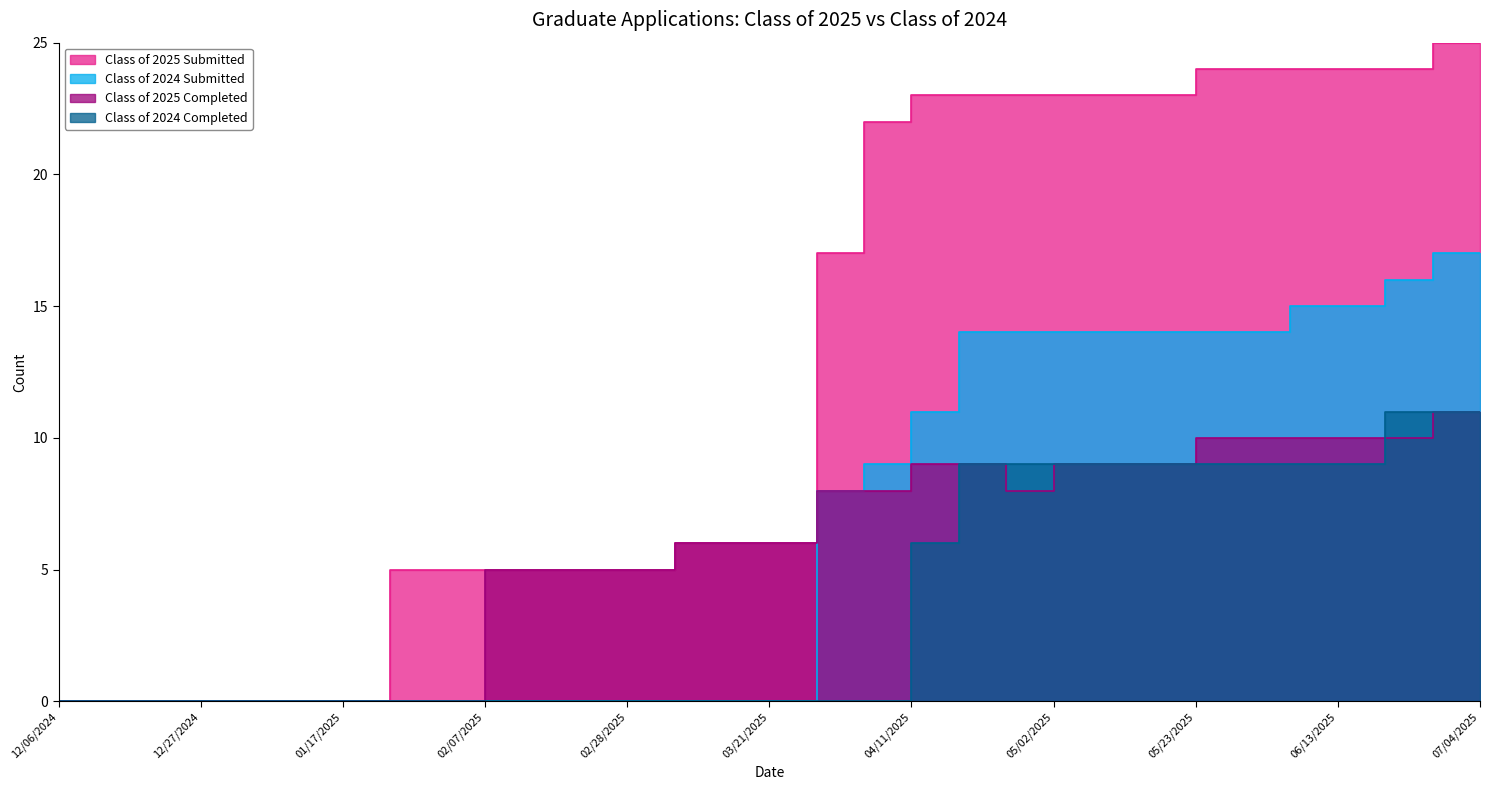

Rank the categories by Class of 2024 Submitted value from lowest to highest.

12/06/2024, 12/13/2024, 12/20/2024, 12/27/2024, 12/31/2024, 01/10/2025, 01/17/2025, 01/24/2025, 01/31/2025, 02/07/2025, 02/14/2025, 02/21/2025, 02/28/2025, 03/07/2025, 03/14/2025, 03/21/2025, 03/28/2025, 04/04/2025, 04/11/2025, 04/18/2025, 04/24/2025, 05/02/2025, 05/09/2025, 05/16/2025, 05/23/2025, 05/30/2025, 06/06/2025, 06/13/2025, 06/20/2025, 06/27/2025, 07/04/2025